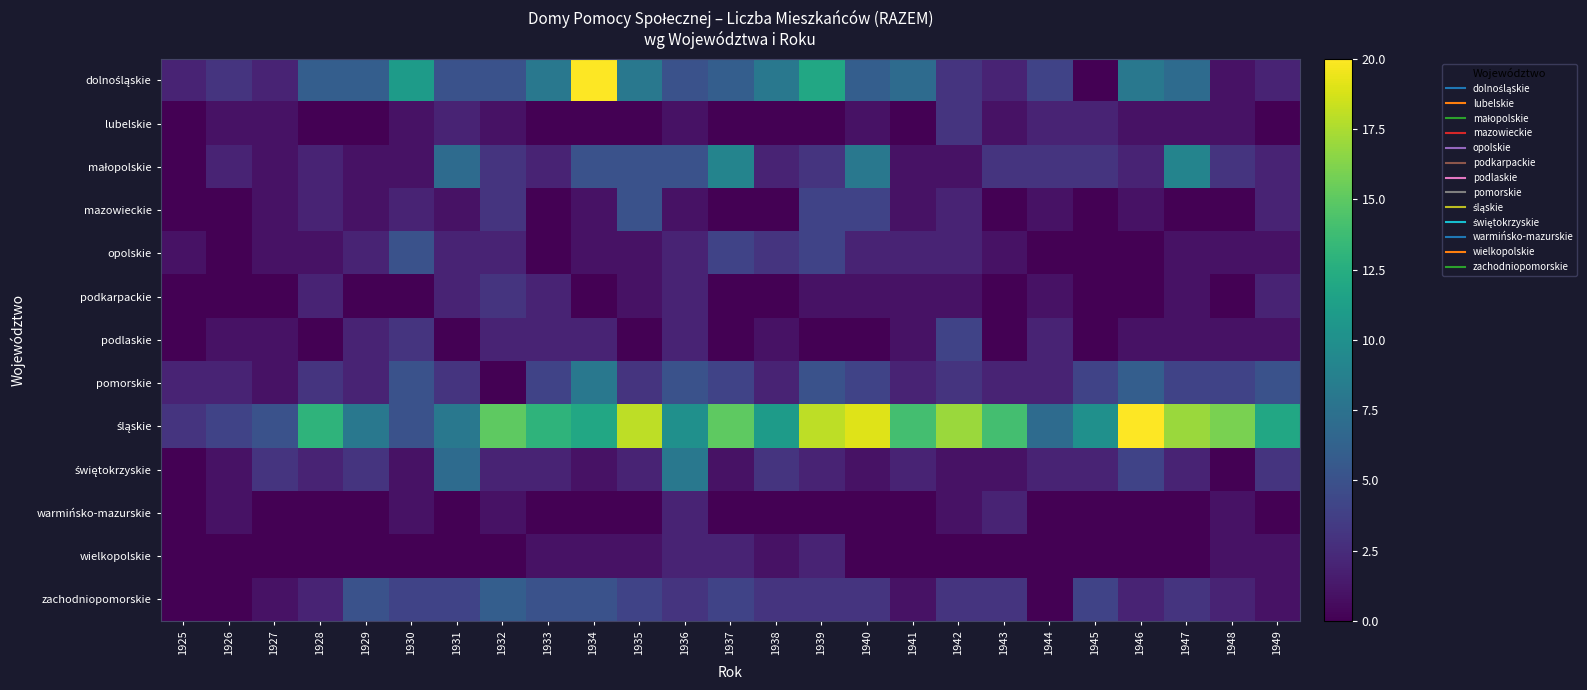

Rank the series by their maximum value, from highest to lowest.

dolnośląskie, śląskie, małopolskie, pomorskie, świętokrzyskie, zachodniopomorskie, mazowieckie, opolskie, podlaskie, lubelskie, podkarpackie, warmińsko-mazurskie, wielkopolskie